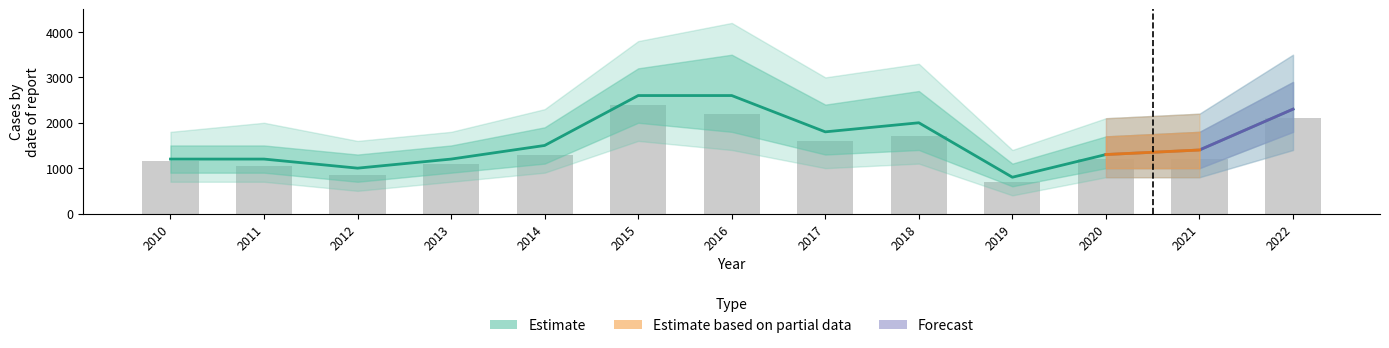

What is the sum of the Estimate_low values at 2018 and 2020?

2400